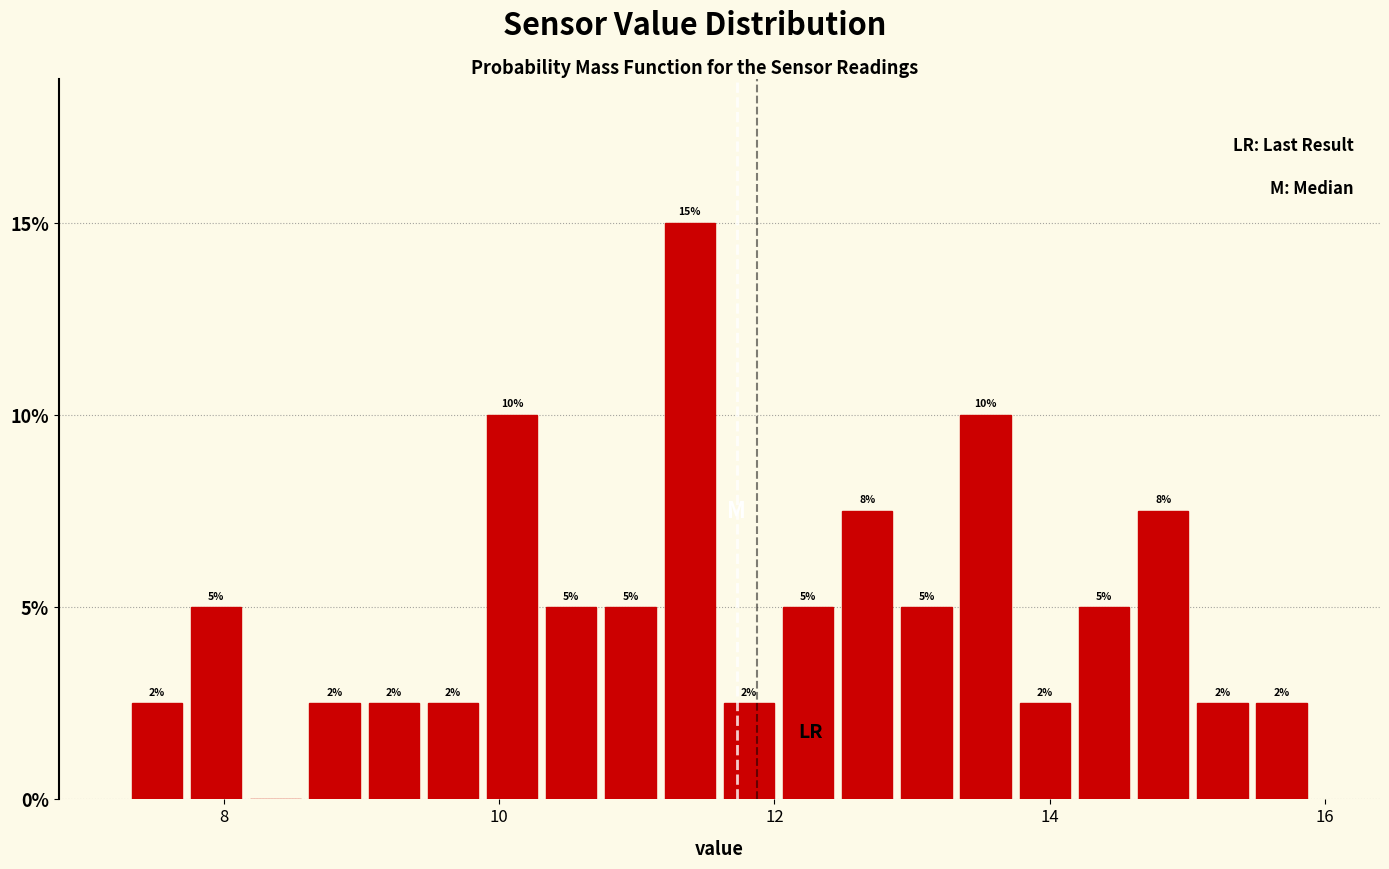

Around what value on the x-axis is the tallest bar? Give the approximate position of its centre, as read against the axis.

11.4